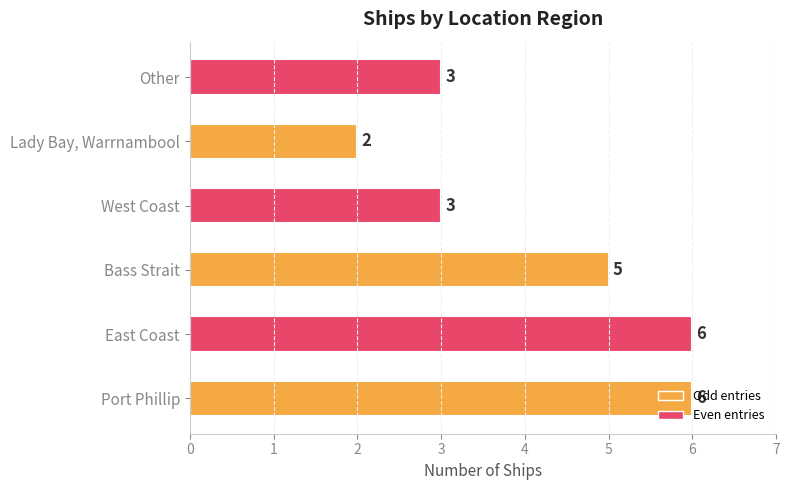

The value at Other is 1. True or false?

False